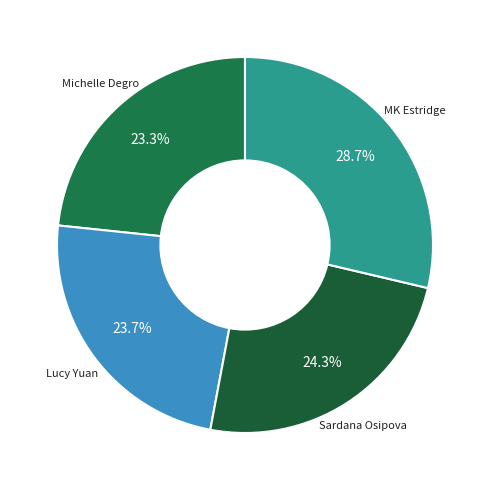

What percentage is the Lucy Yuan slice, to the nearest percent?

24%